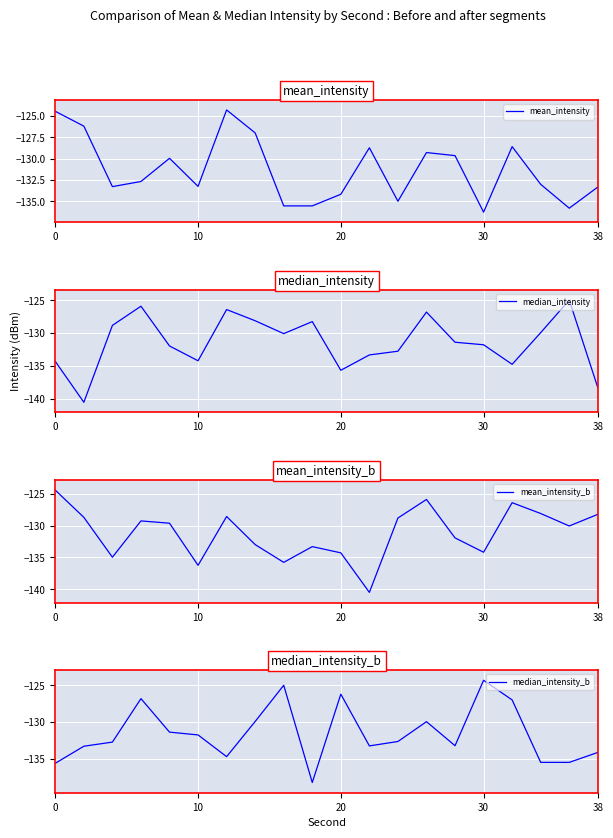

Is this an area chart (filled region under the line)?

No